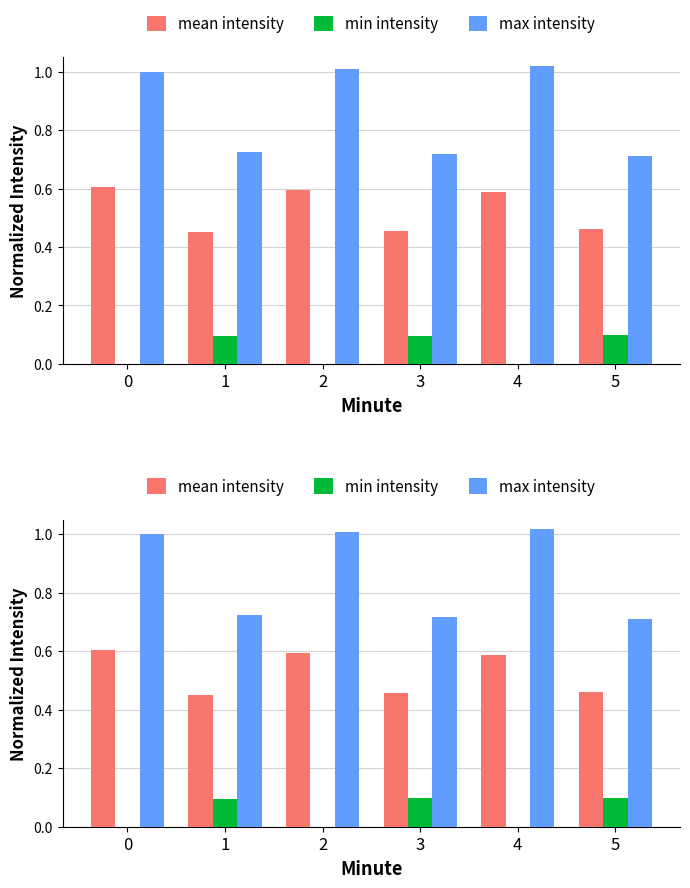

Is it true that max intensity equals 1.0 at 0?

True